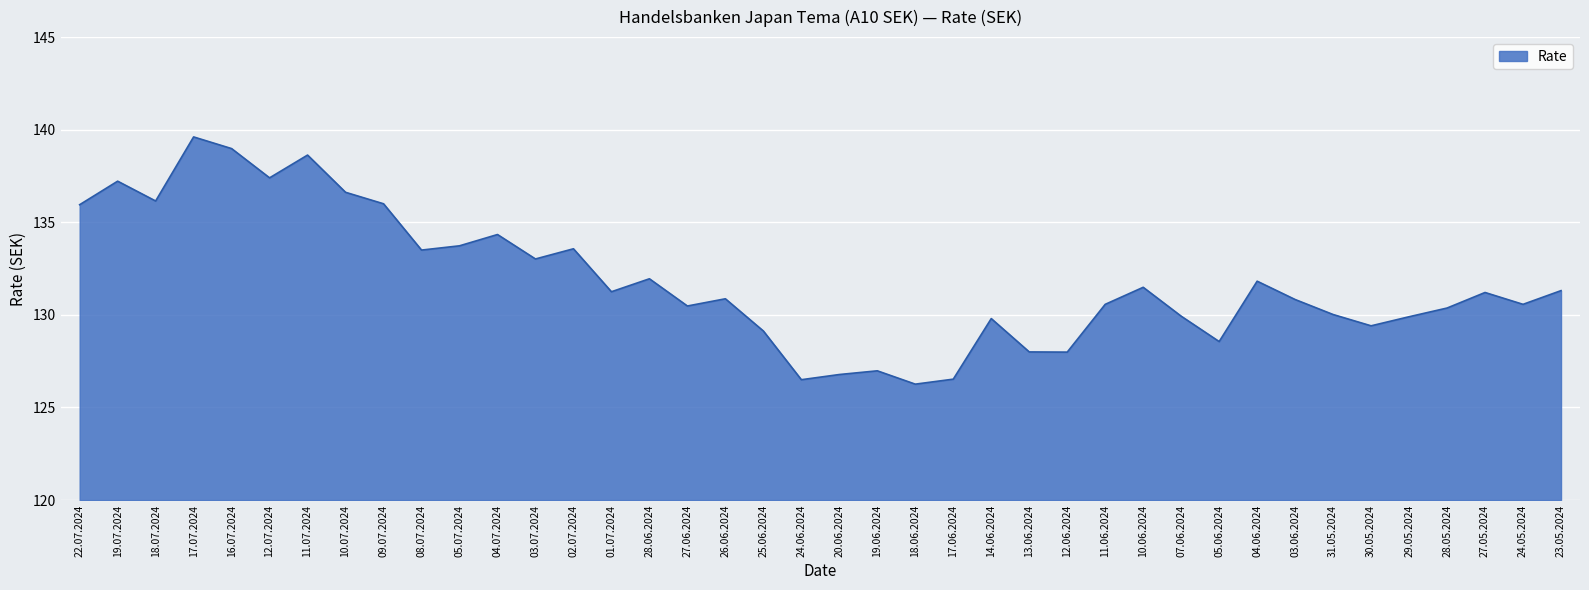

What is the greatest value displayed?

139.6